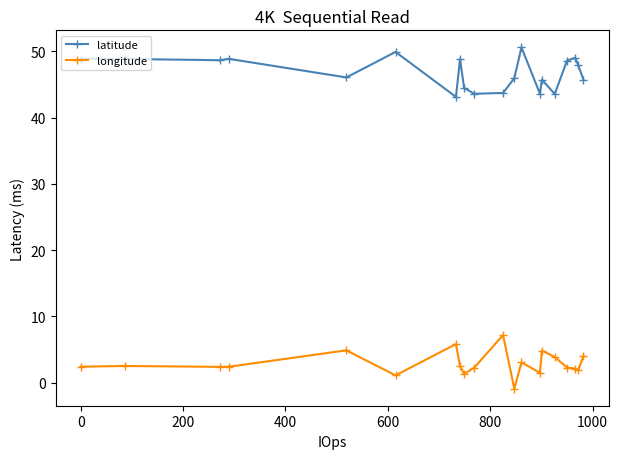

How many data points in latitude are less than 47?

10